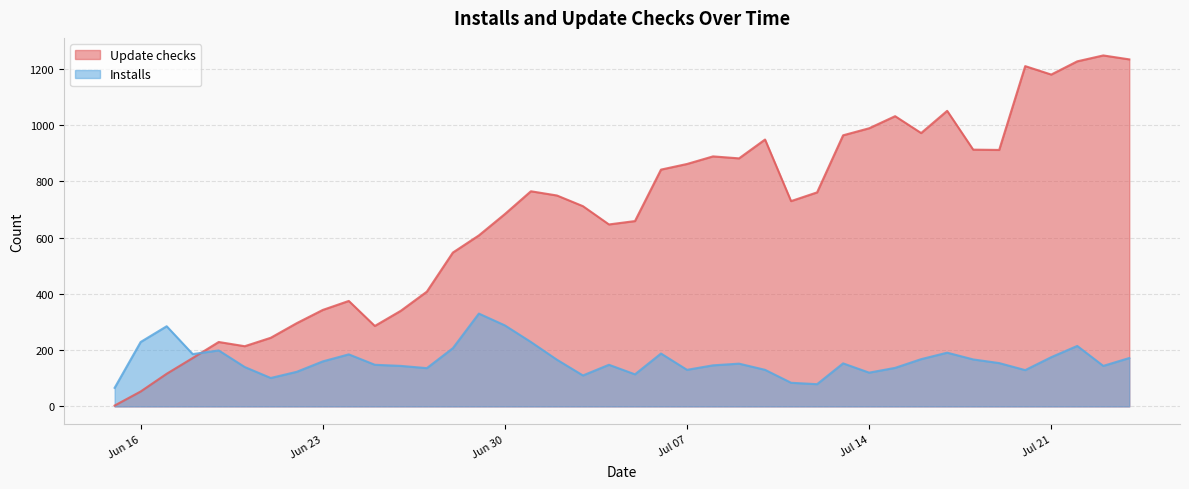

Which series ends up on top after the final intersection of Installs and Update checks?

Update checks